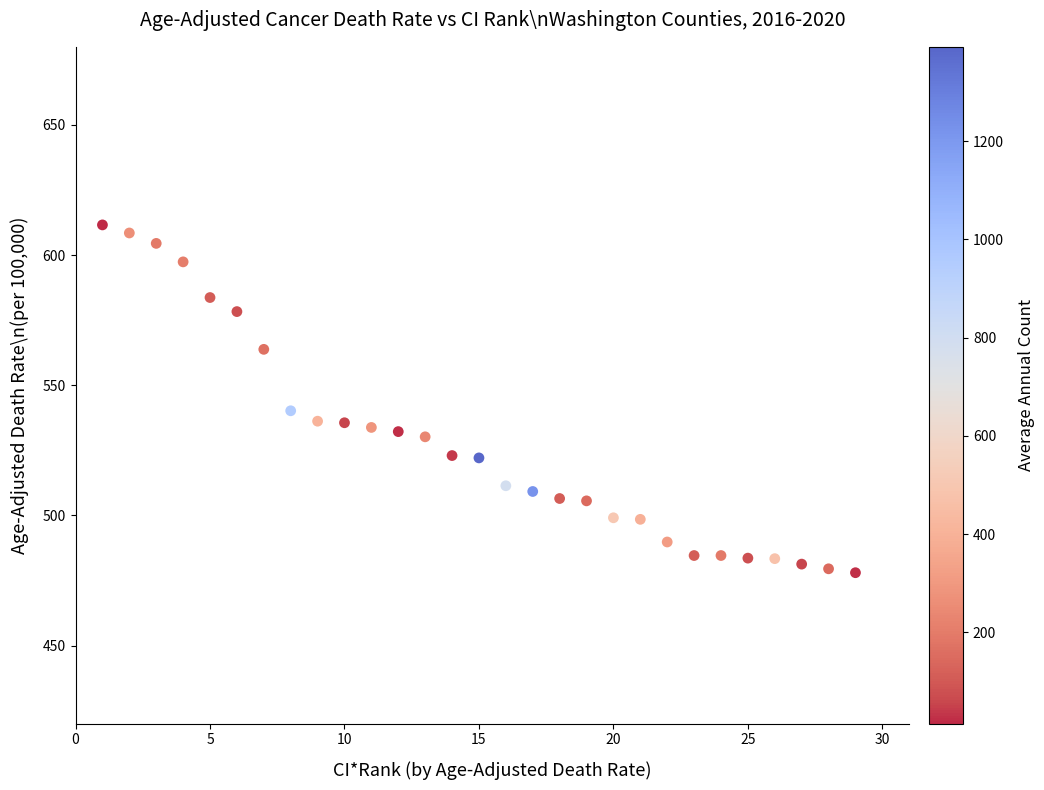

What Y value in the scatter plot is closest to 544?

540.2